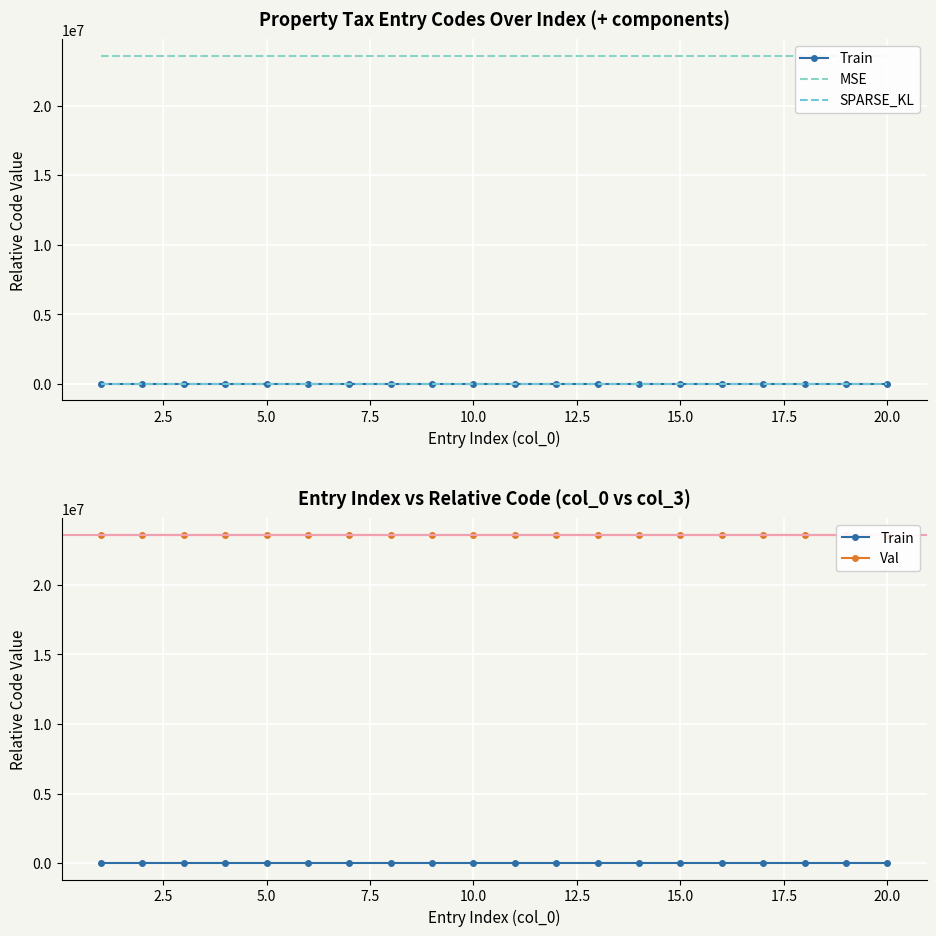

Which series changed the most between 5.0 and 20.0?

Train